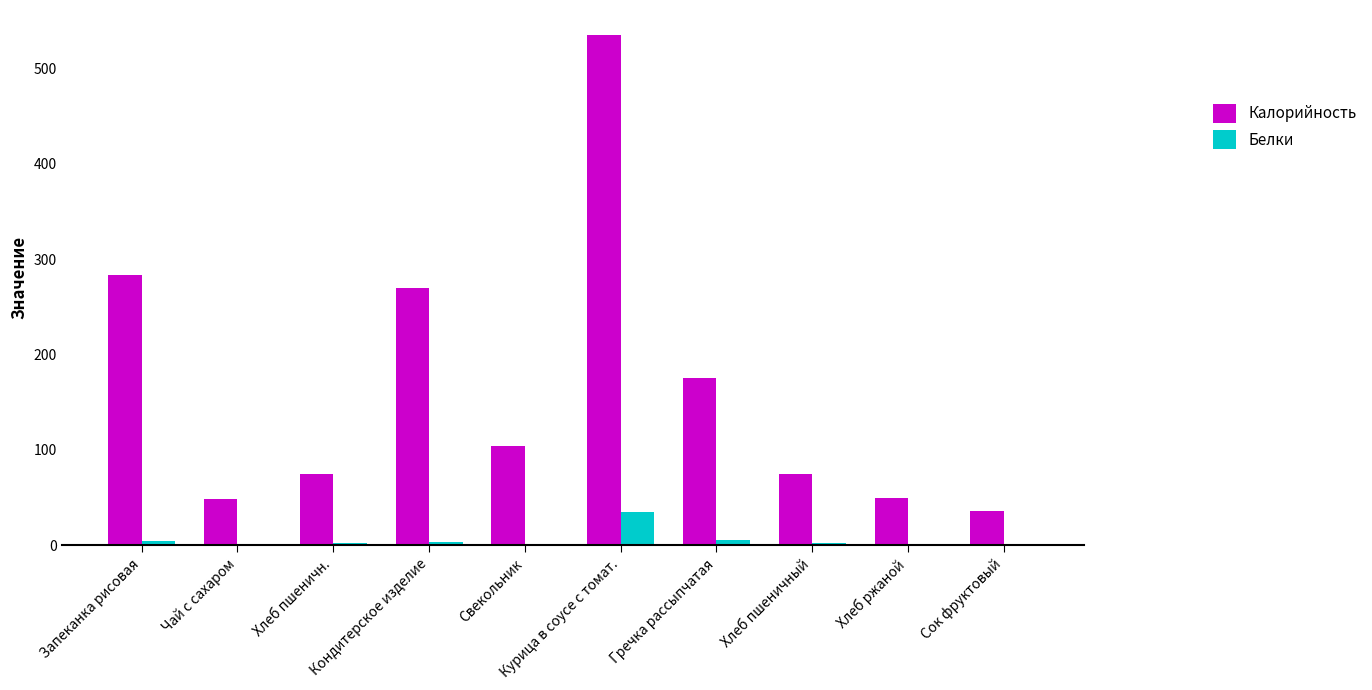

Are the bars horizontal?

No